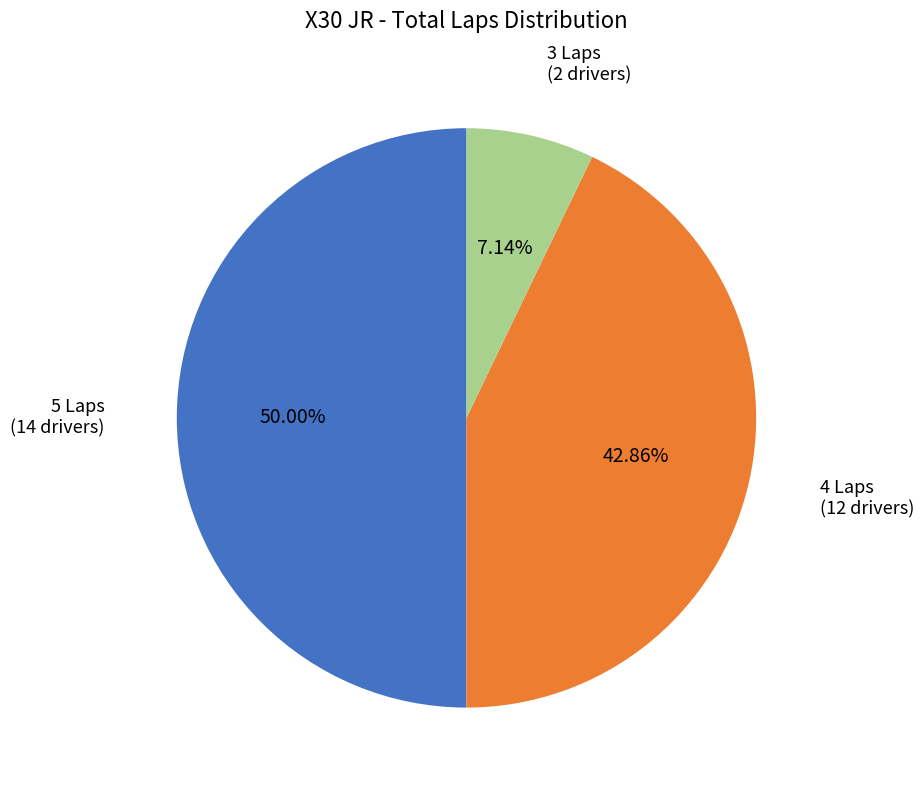

How many slices are in this pie chart?

3